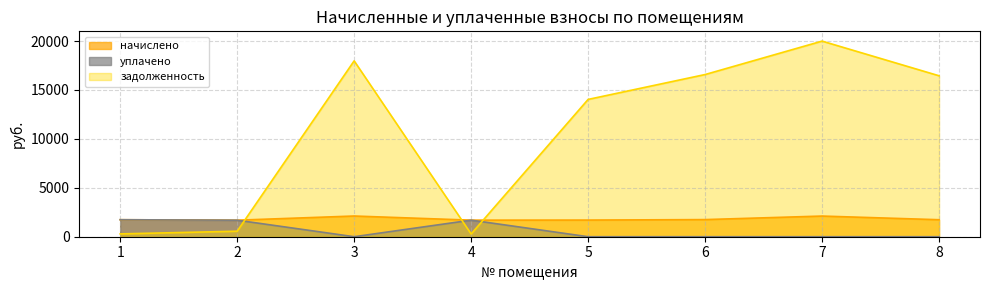

At which label is начислено closest to 1902?

6